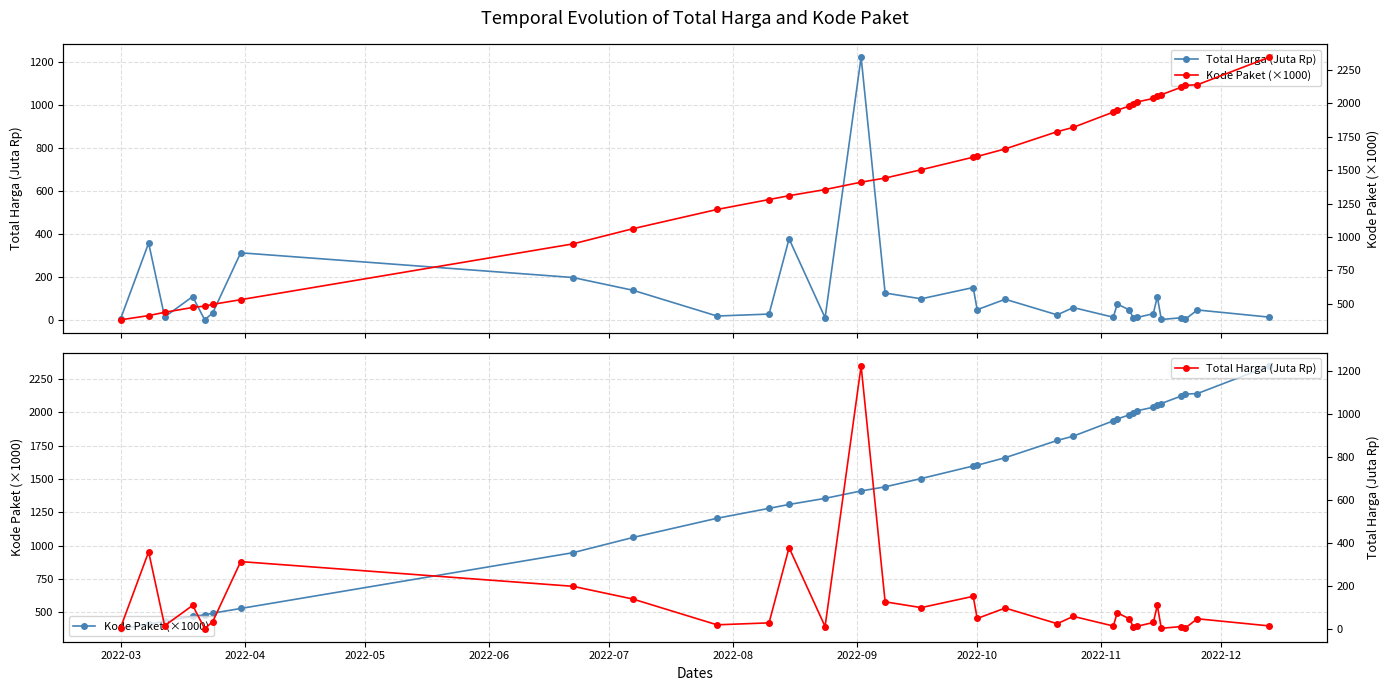

What is the minimum value for Total Harga (Juta Rp)?

2.4